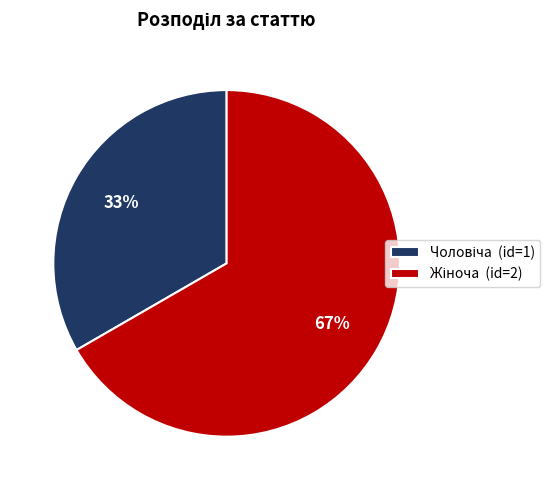

How many slices are in this pie chart?

2